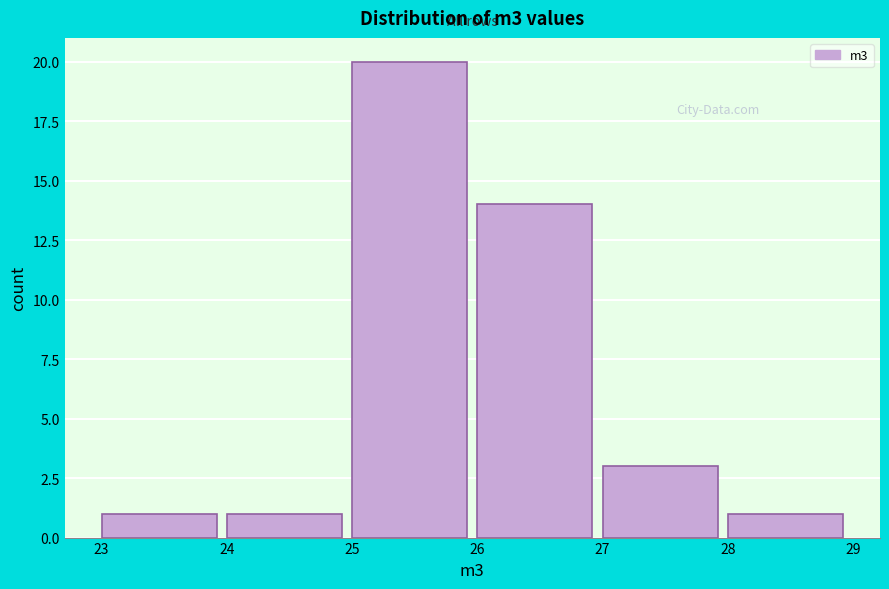

How tall is the bar that spans 25 to 26 on the x-axis? The values are not printed on the chart, so give them approximately, as read against the axis.

20